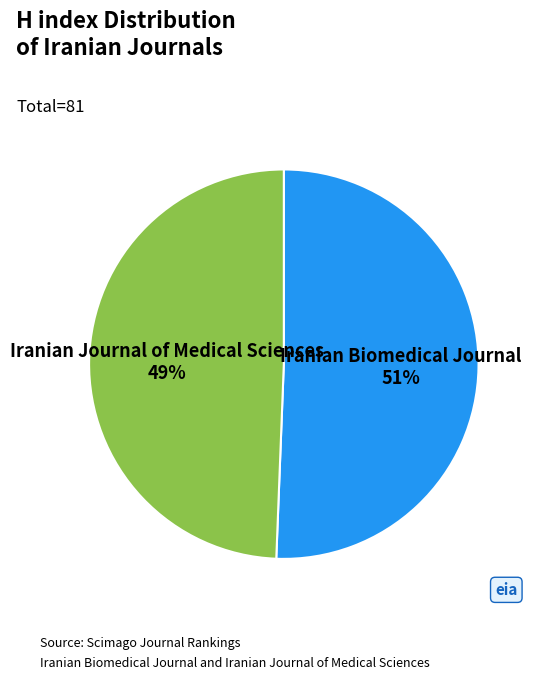

Does Iranian Biomedical Journal represent more than half of the total?

Yes